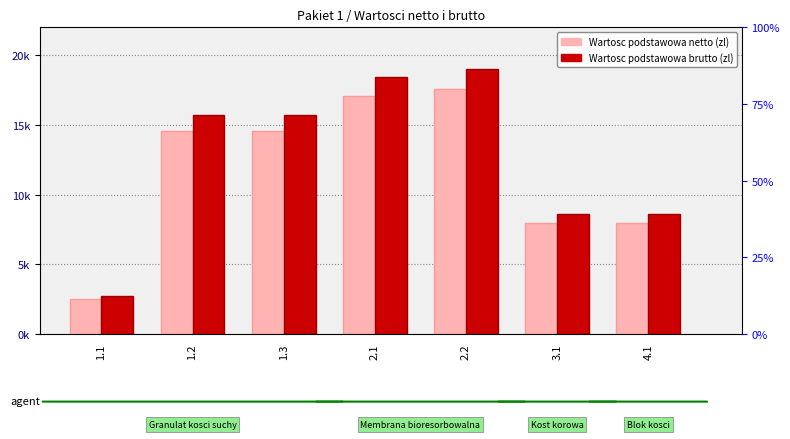

What is the value of the Wartosc podstawowa brutto (zl) bar at the 2nd from the left?

15714